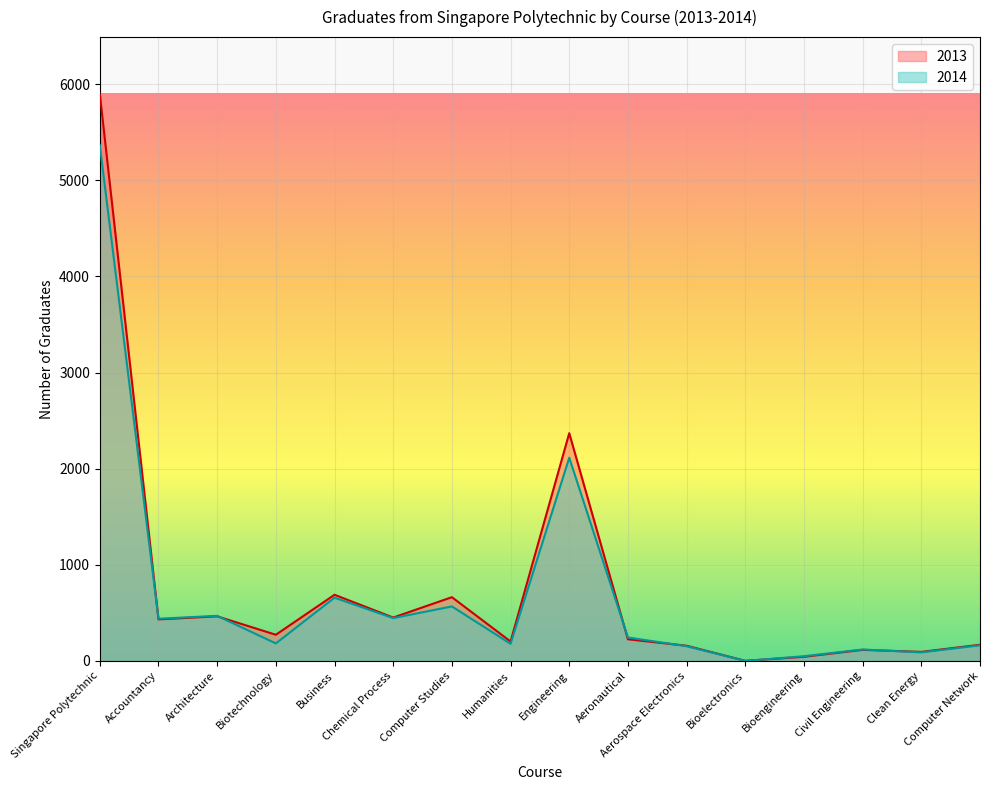

What is the sum of the 2013 values at Chemical Process and Humanities?

653